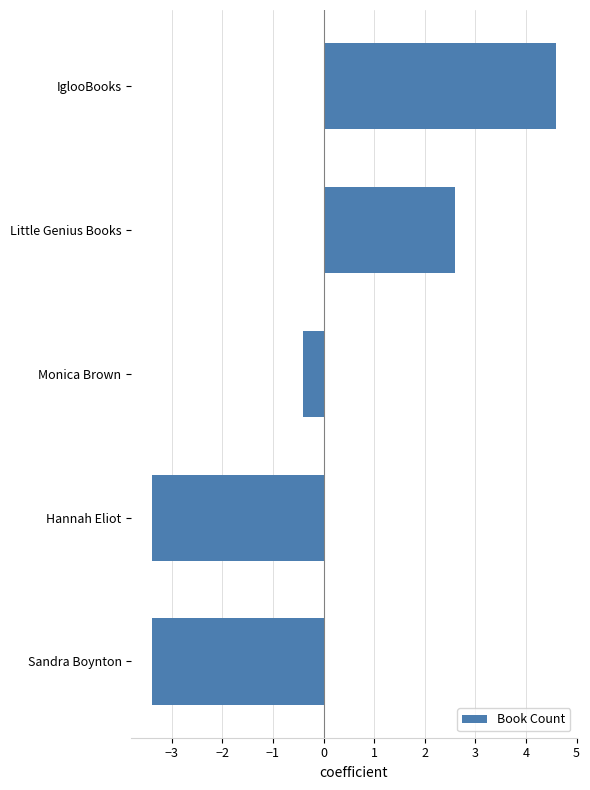

What is the maximum value shown in the chart?

4.6